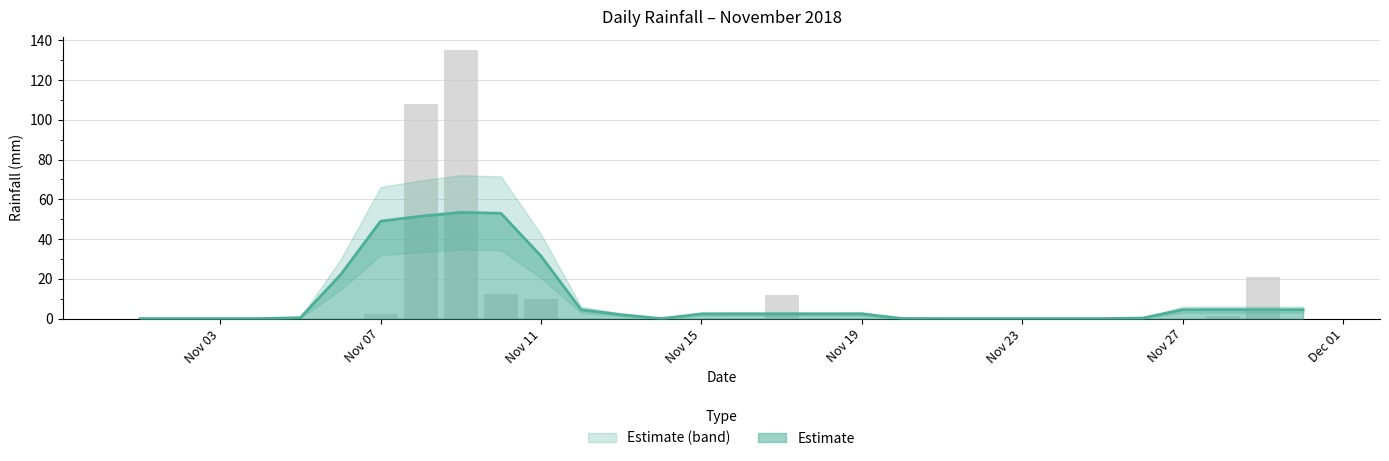

What is the average value?

10.0